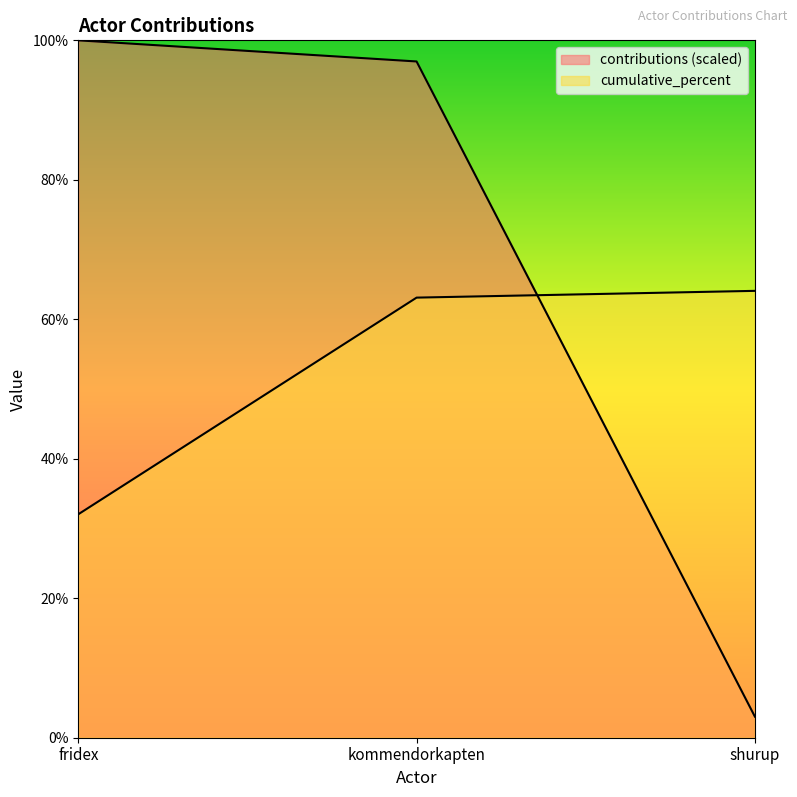

Between shurup and kommendorkapten, which is larger?

kommendorkapten